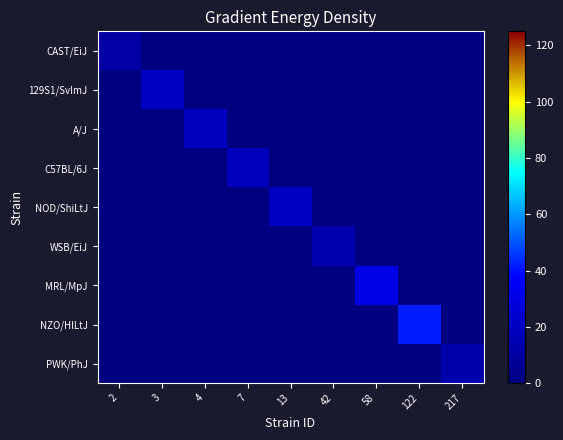

How many series are shown in this chart?

9